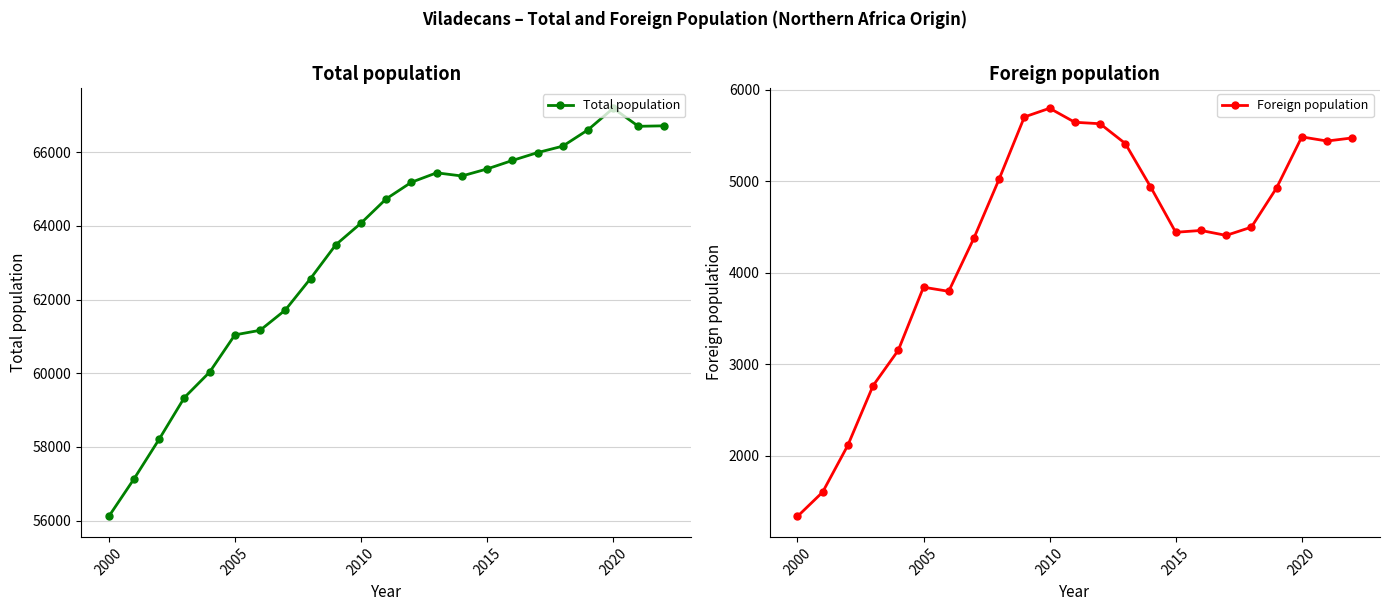

What is the lowest value of the Total population series?

56112